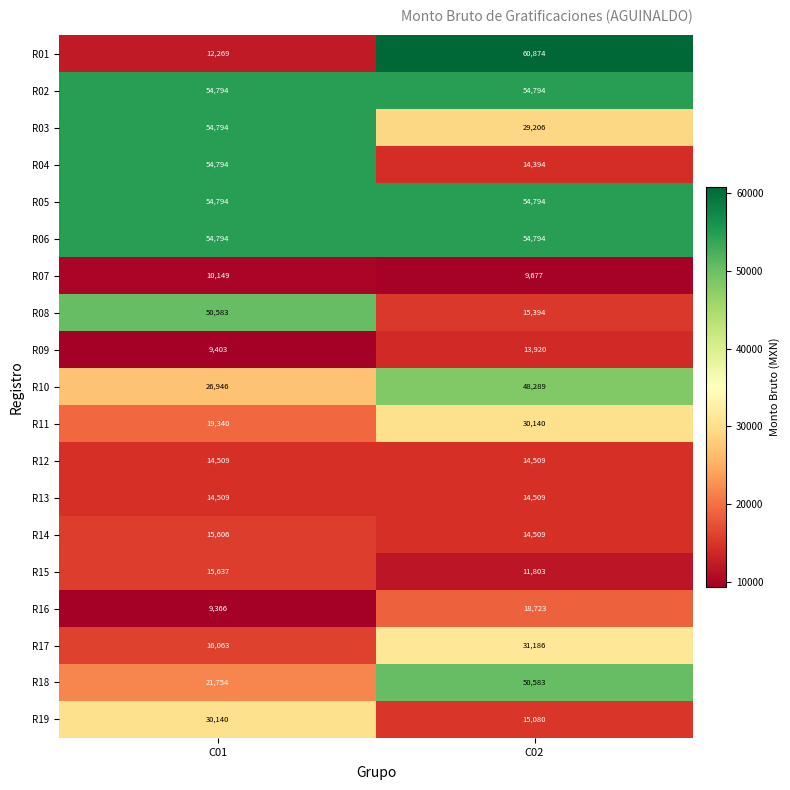

At which label is R17 closest to 23624?

C01